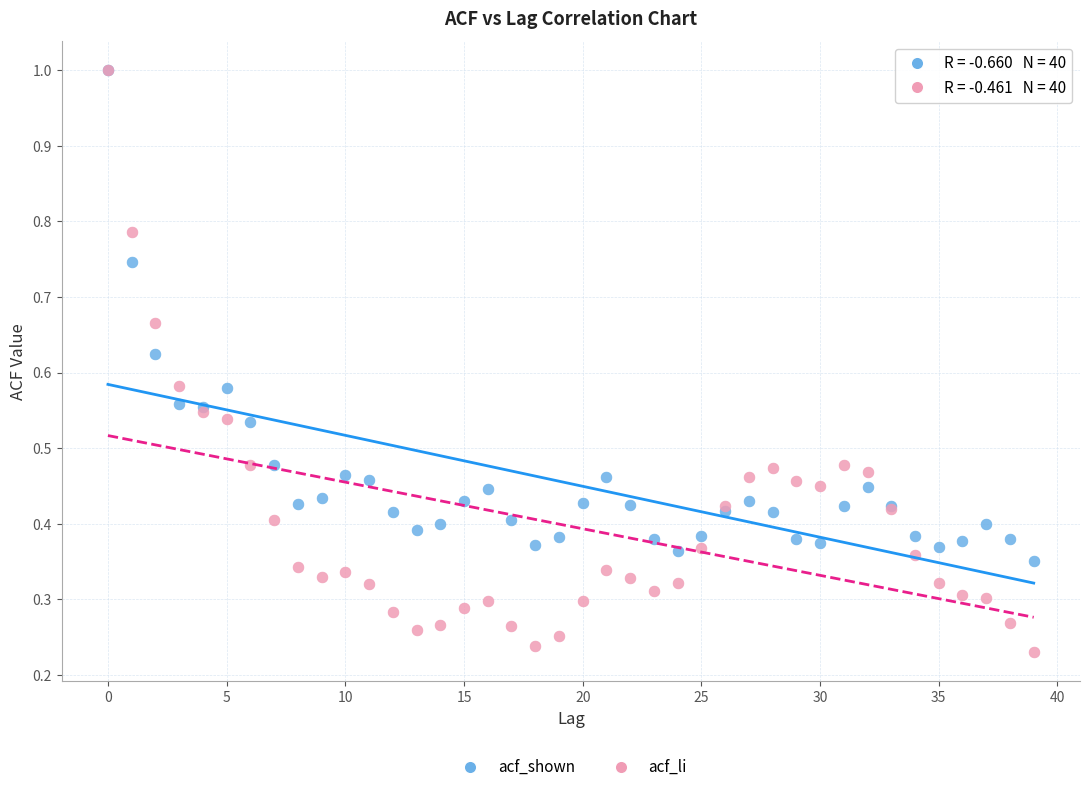

What are all the series names shown in the legend?

acf_shown, acf_li